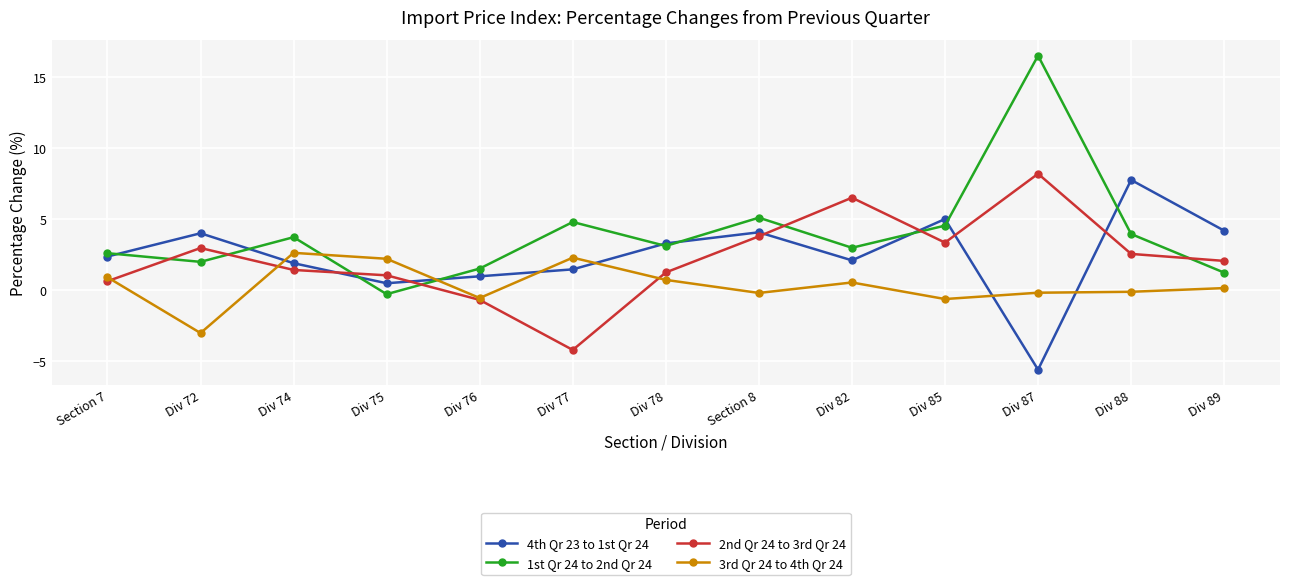

True or false: 4th Qr 23 to 1st Qr 24 and 3rd Qr 24 to 4th Qr 24 cross at least once.

True